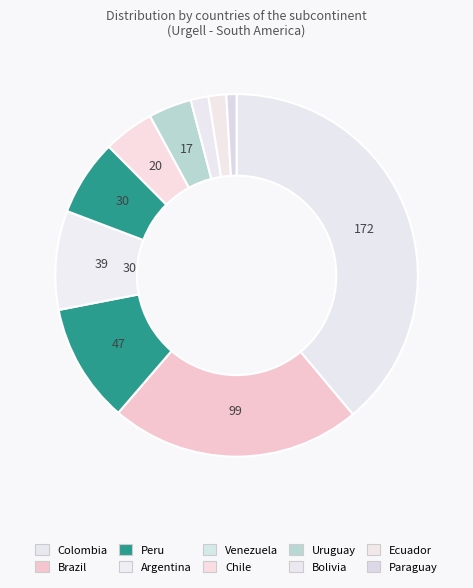

To the nearest percent, what is the difference between the Chile and Uruguay slice percentages?

1%